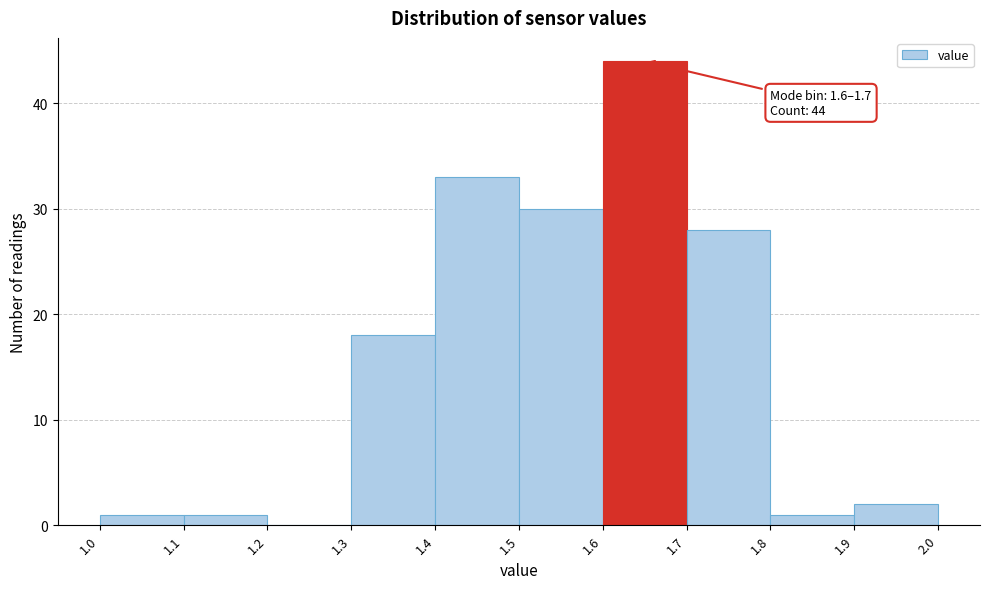

Over which range of the x-axis is the bar tallest?

1.6 to 1.7